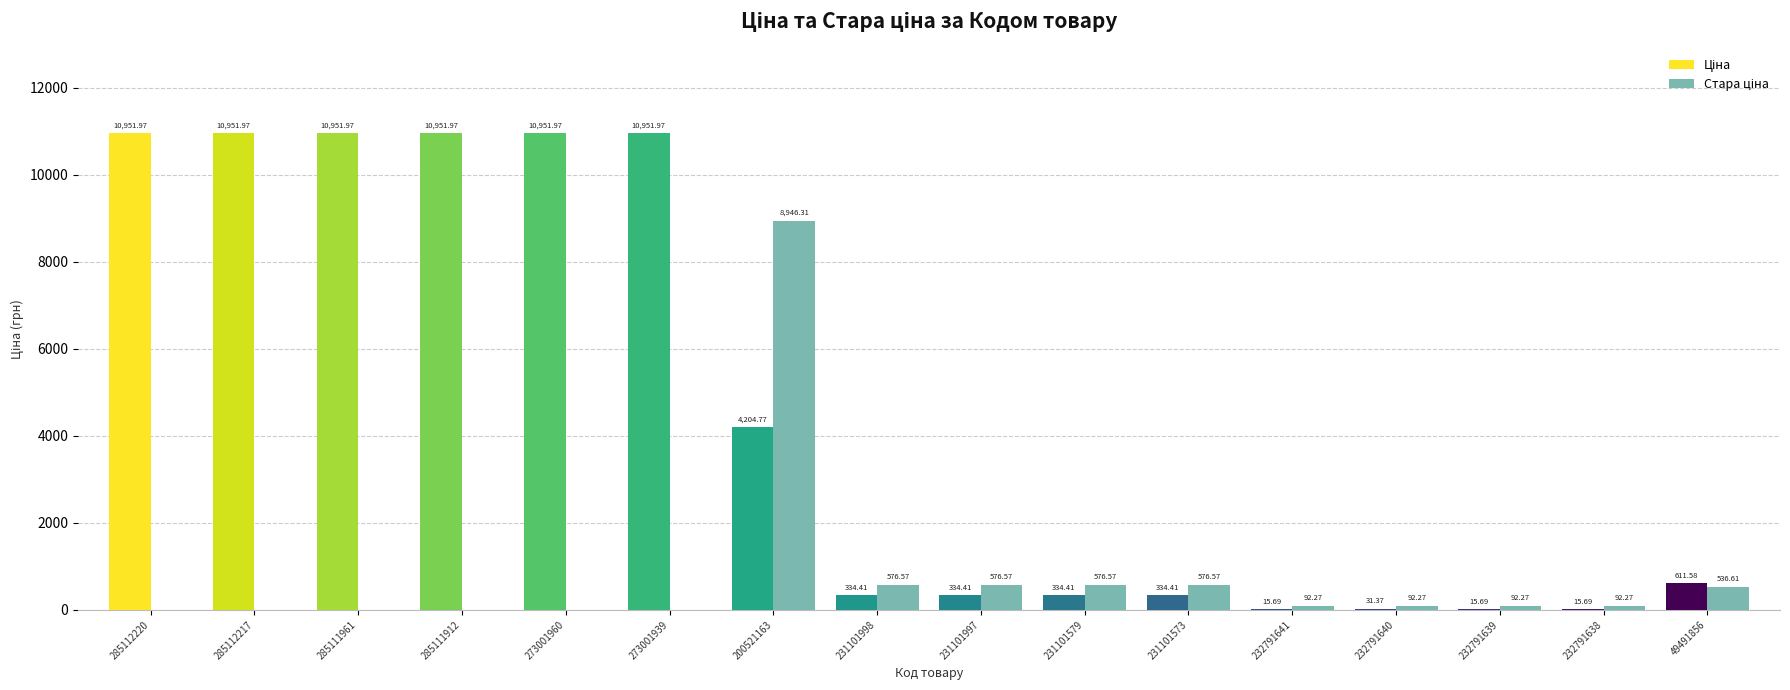

At which category is the sum across all series the highest?

200521163